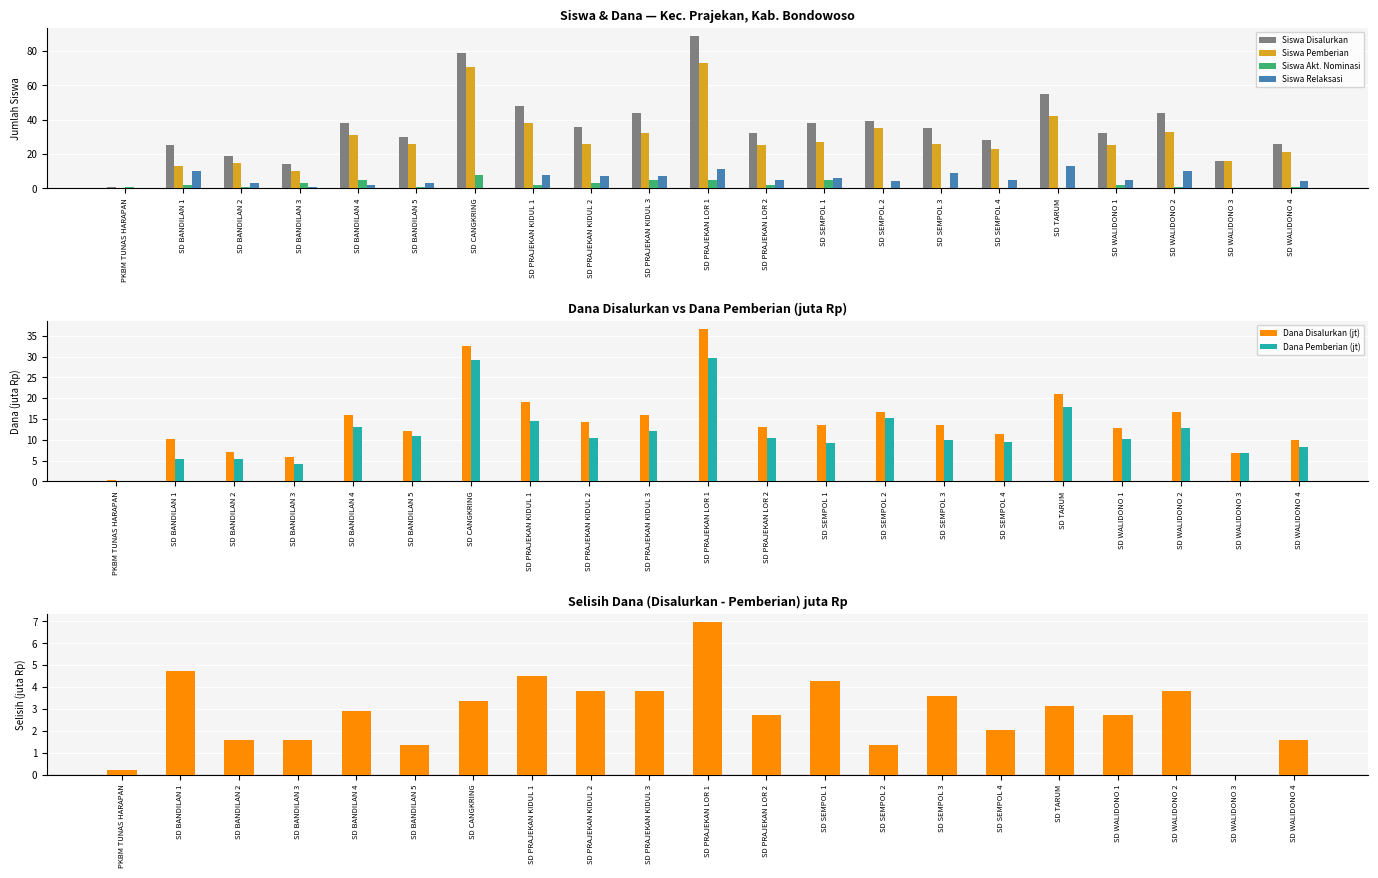

The value of Siswa Relaksasi at SD PRAJEKAN KIDUL 2 is 10.0. True or false?

False